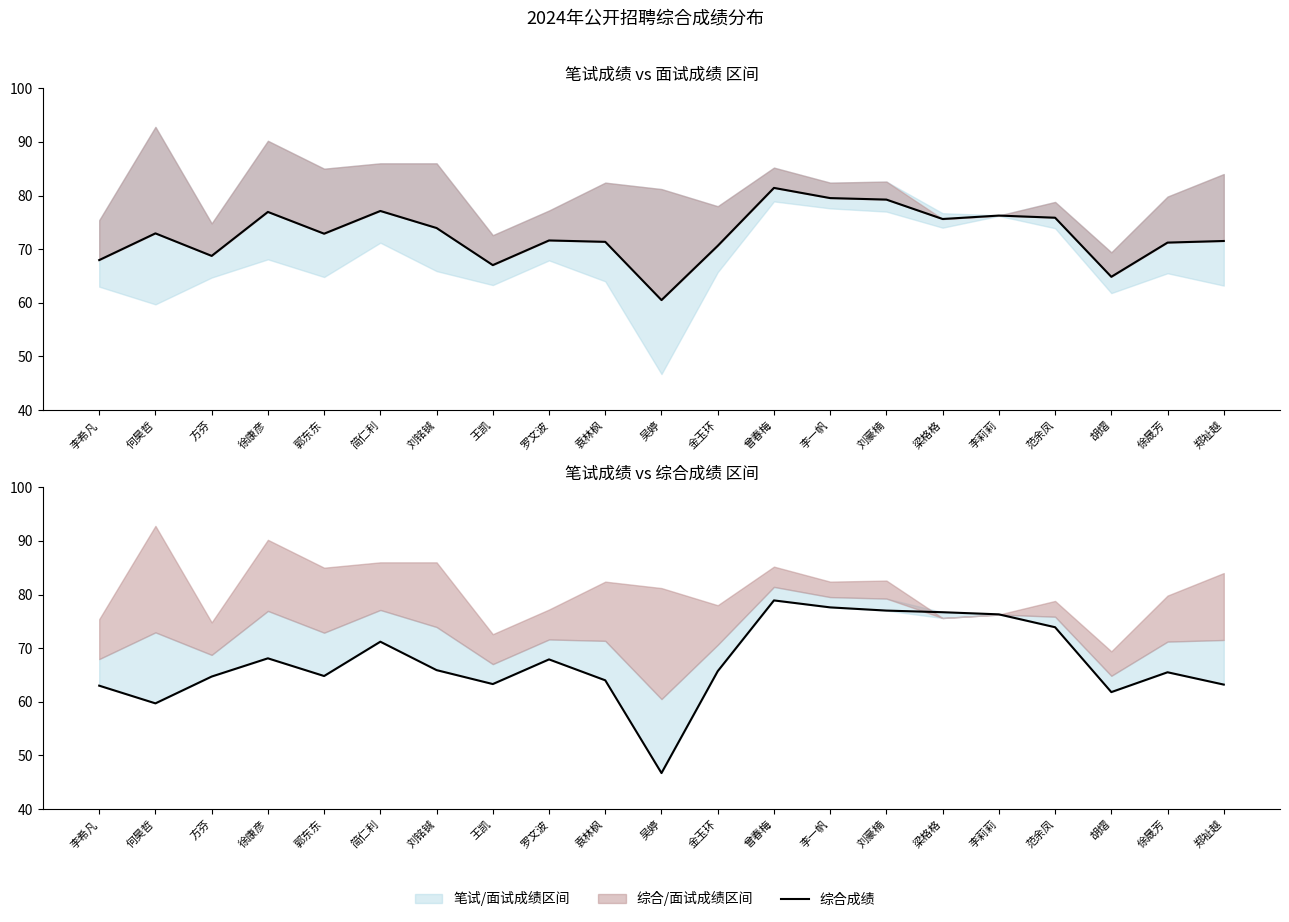

What is the spread (max minus min) of values at 袁林枫?

7.4